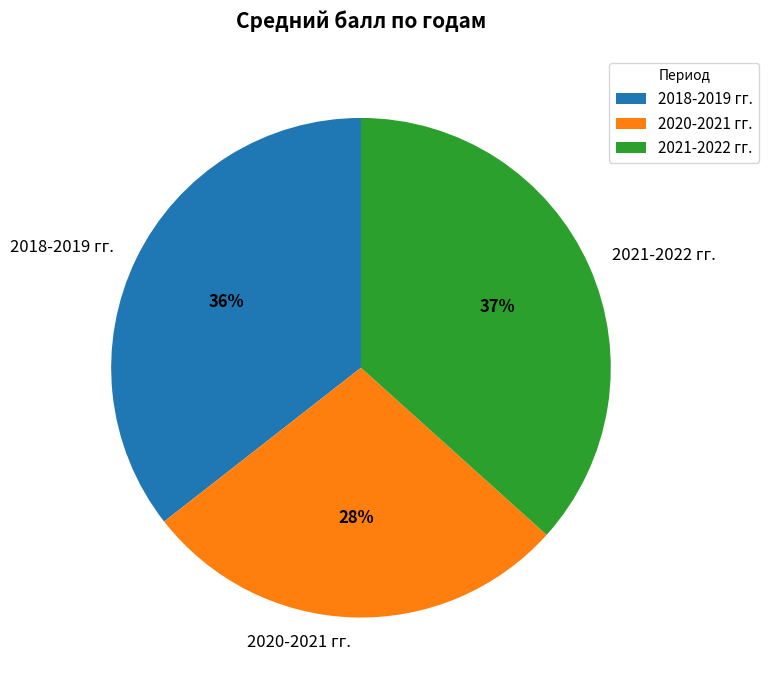

Which category has the biggest portion of the pie?

2021-2022 гг.